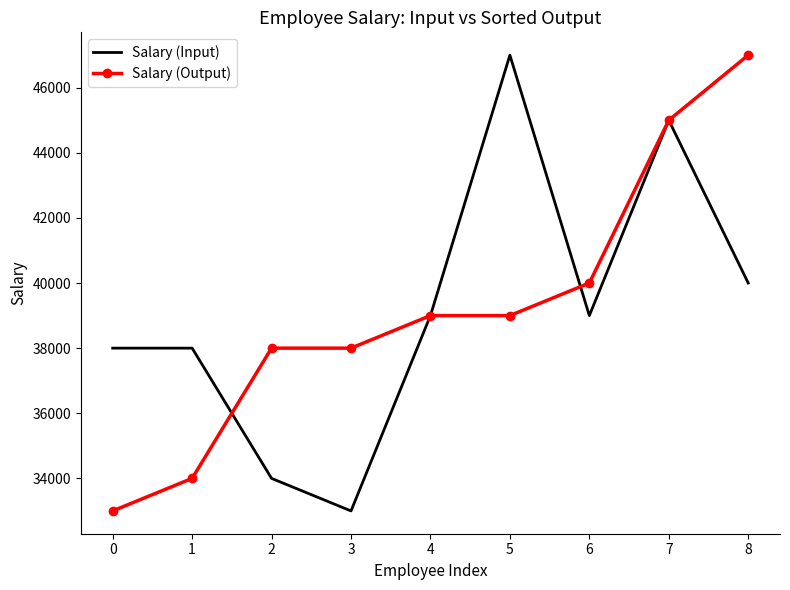

At which category is the sum across all series the highest?

7